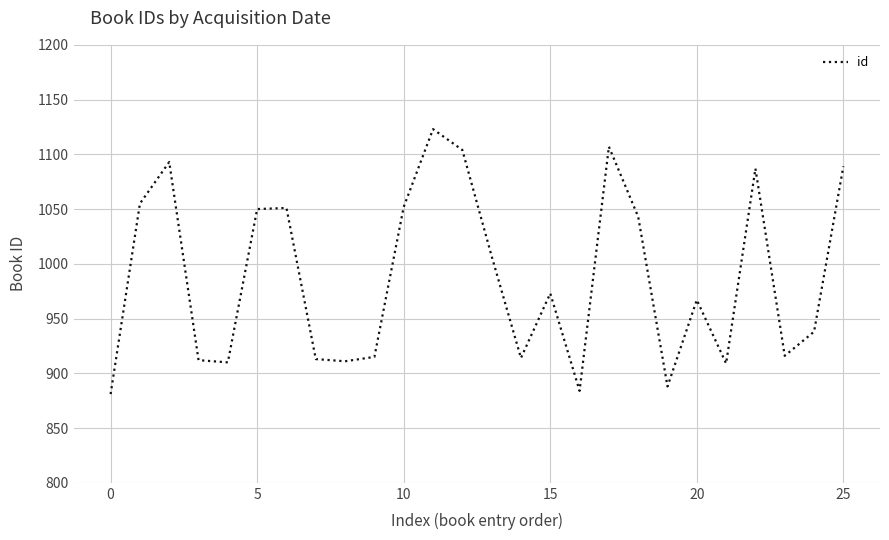

What is the smallest value displayed?

881